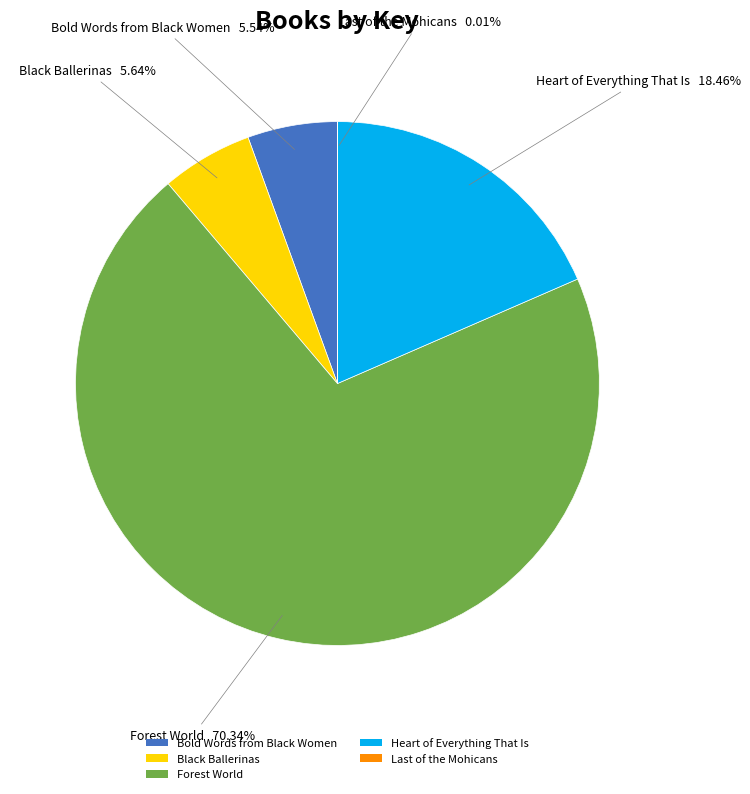

Does Black Ballerinas represent more than half of the total?

No